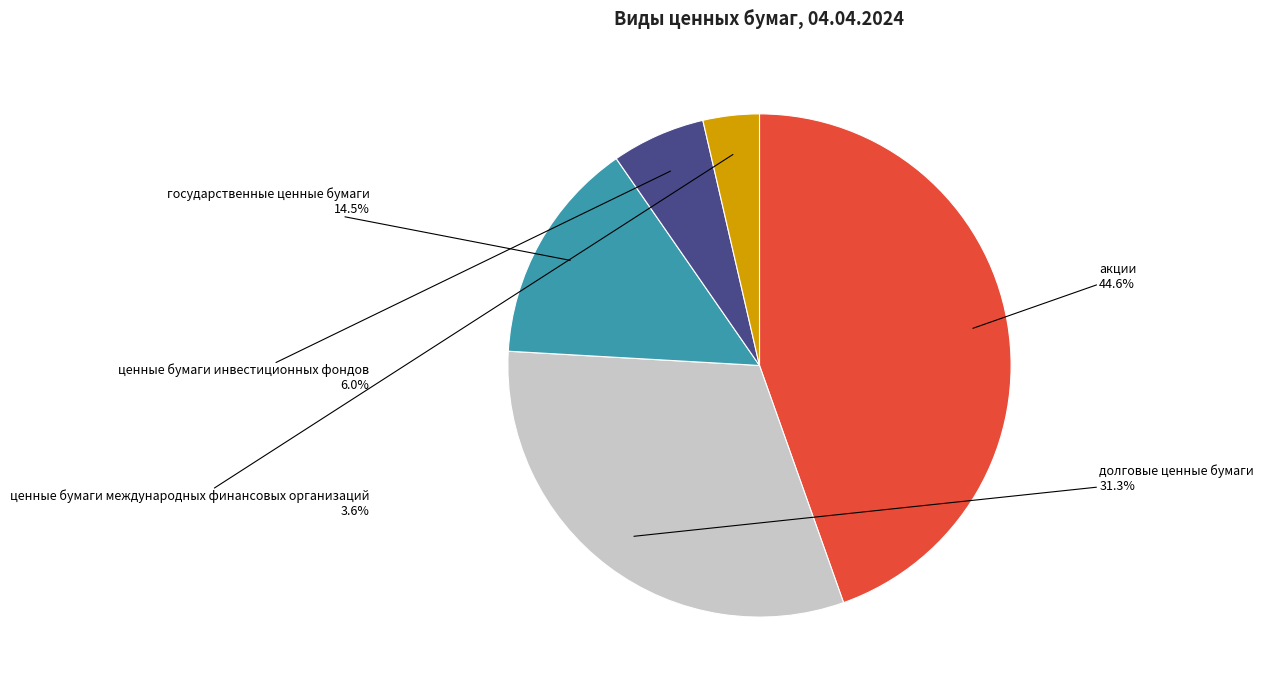

Which category has the smallest portion of the pie?

ценные бумаги международных финансовых организаций